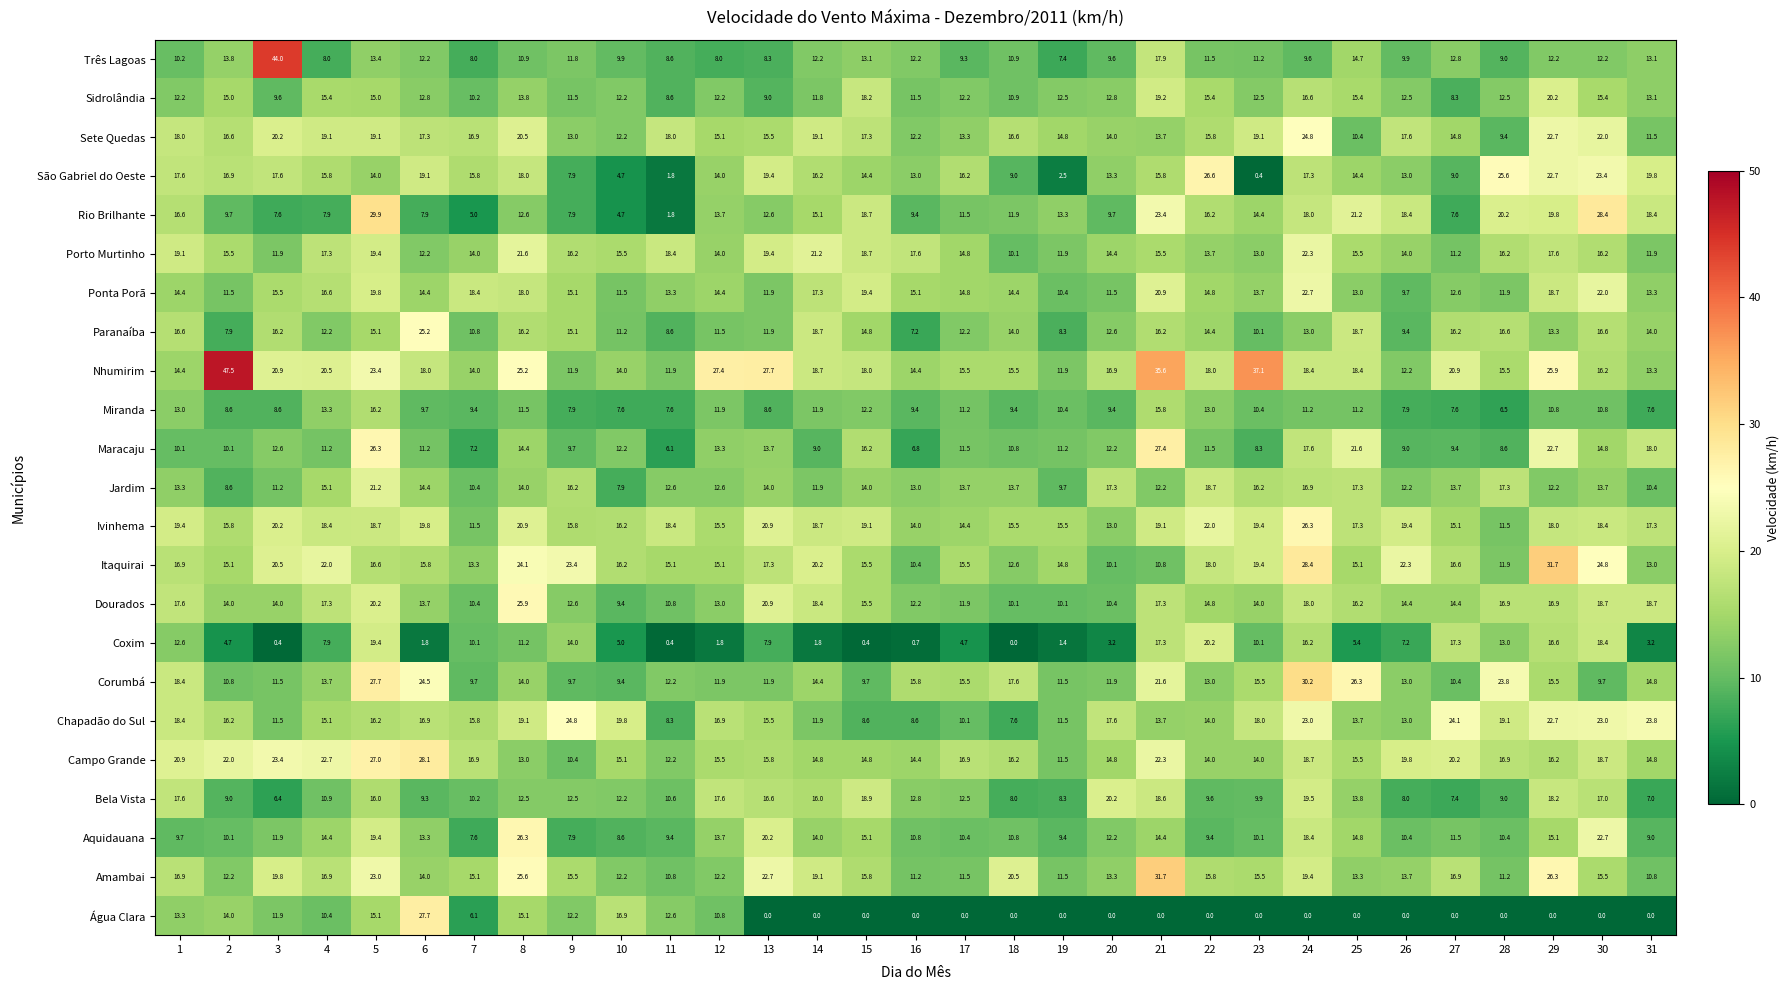

What is the average value of the Ivinhema series?

17.6